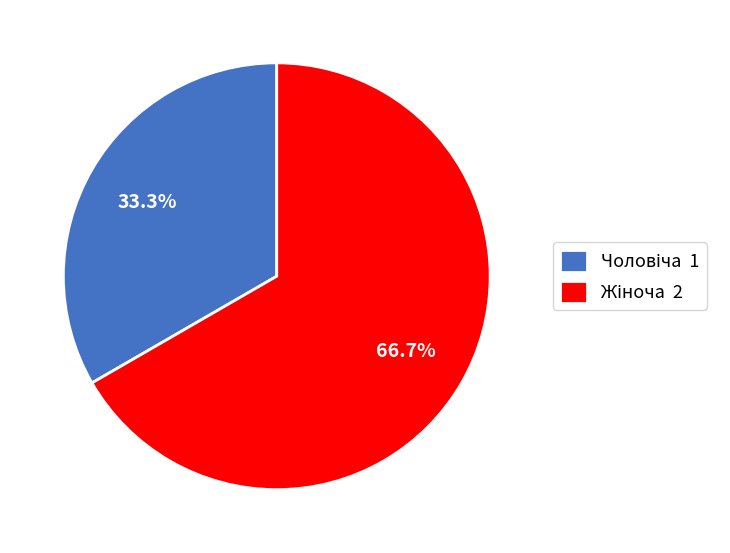

Does any single category account for the majority?

Yes